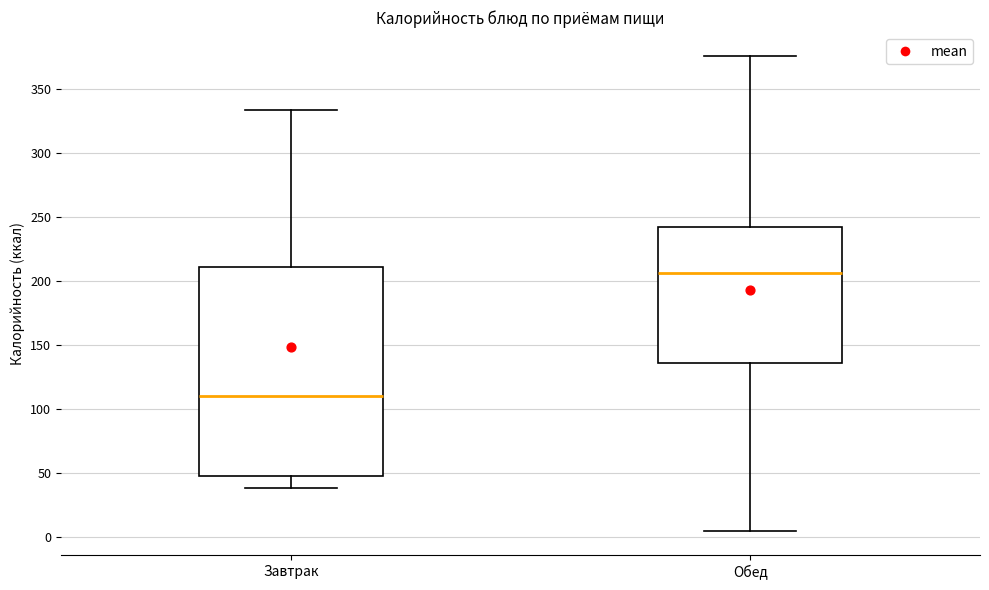

Which box's median line is the highest?

Обед